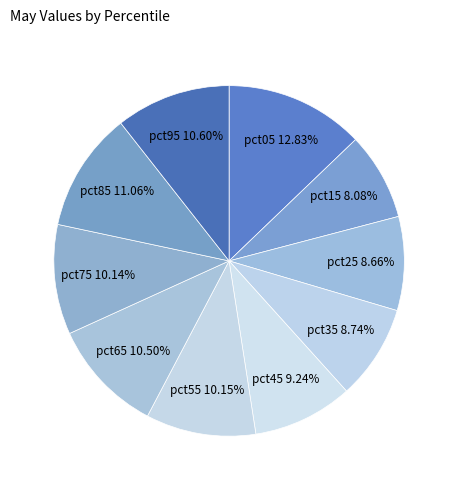

Count the number of slices in the pie.

10